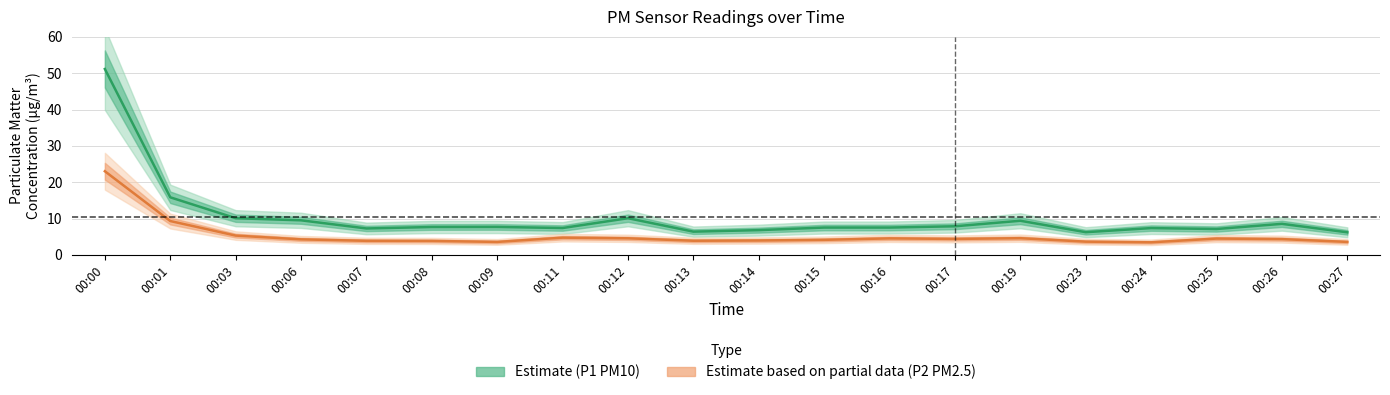

Is the value of P2 (PM2.5) at 00:24 greater than the value of P1 (PM10) at 00:06?

No